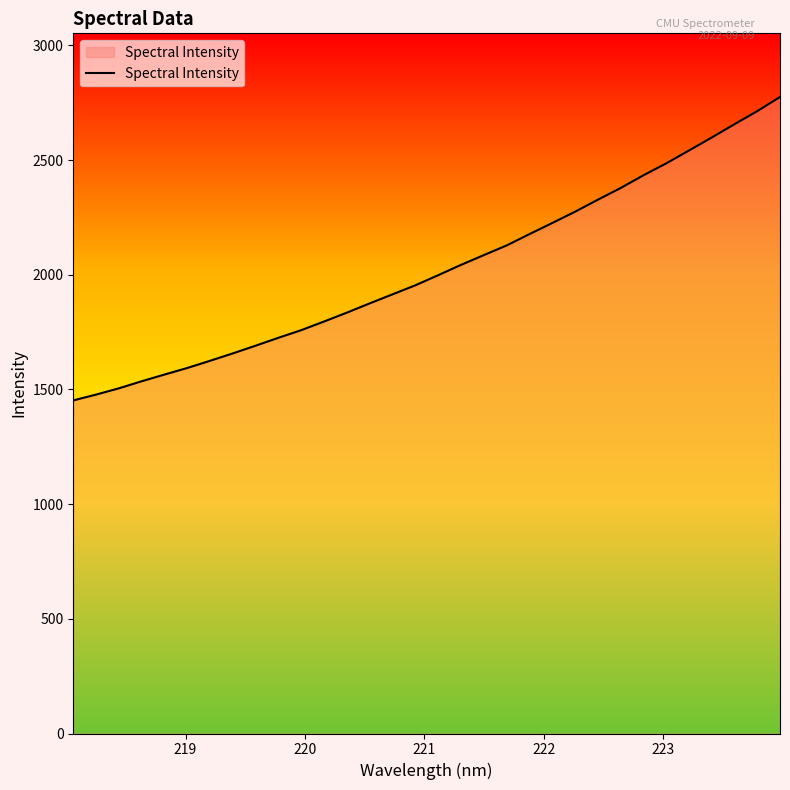

What is the greatest value displayed?

2775.4